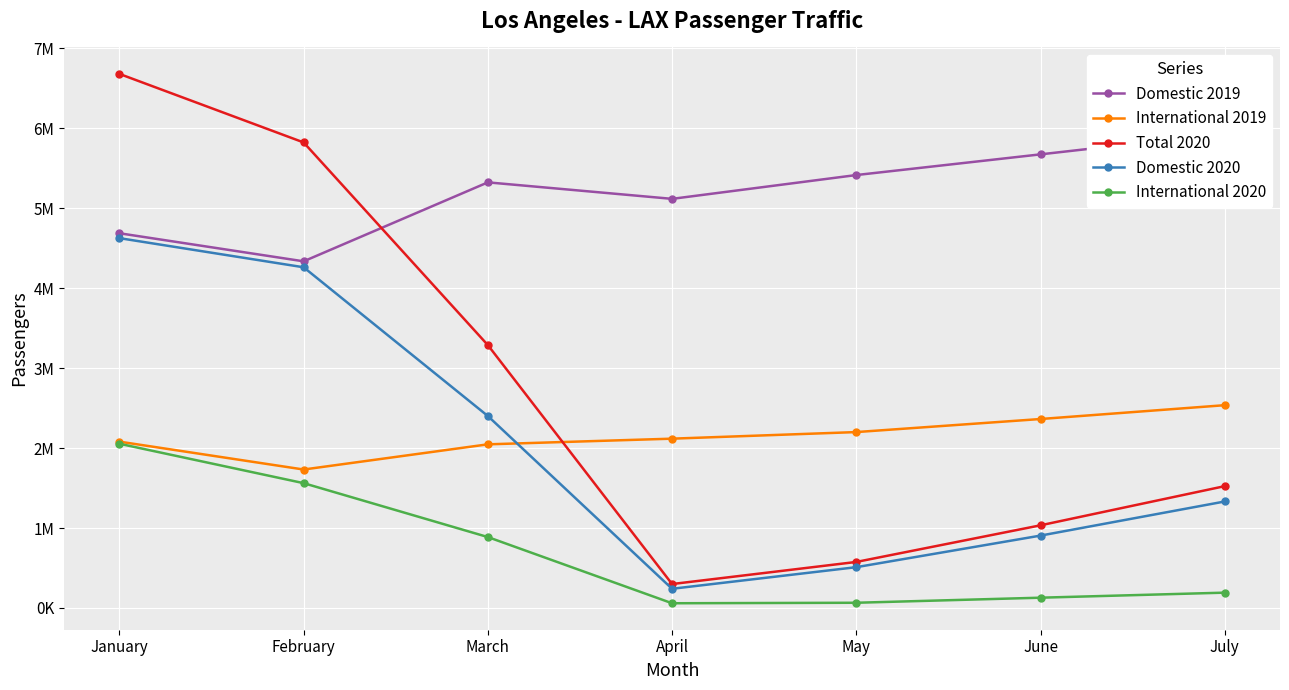

What is the smallest value displayed?

59167